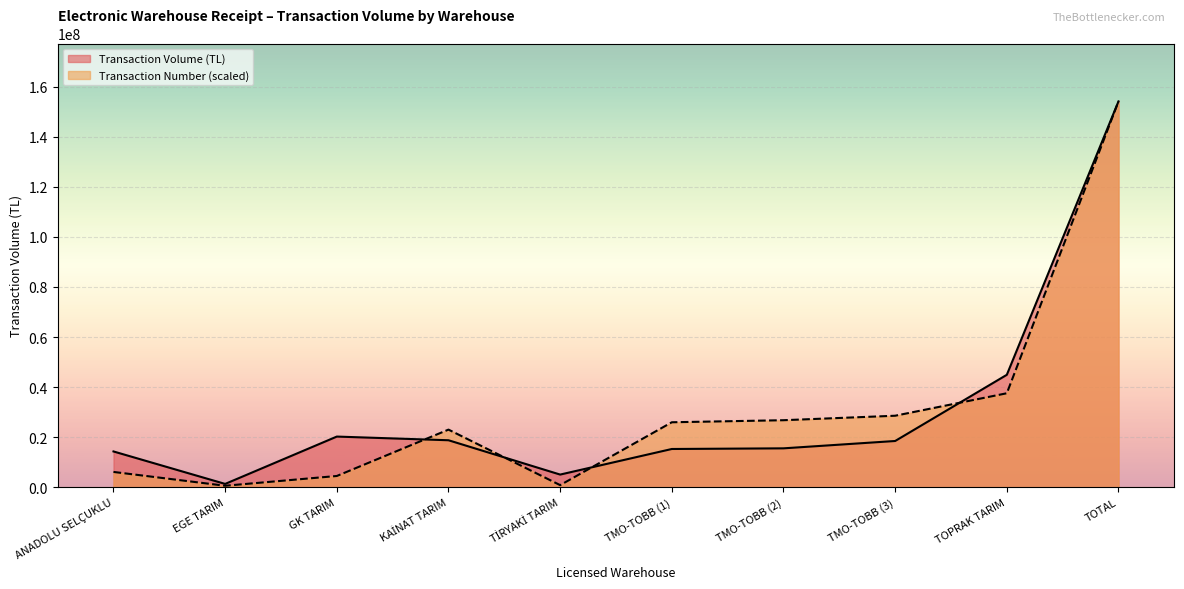

How many intersections are there between Transaction Volume (TL) and Transaction Number?

4